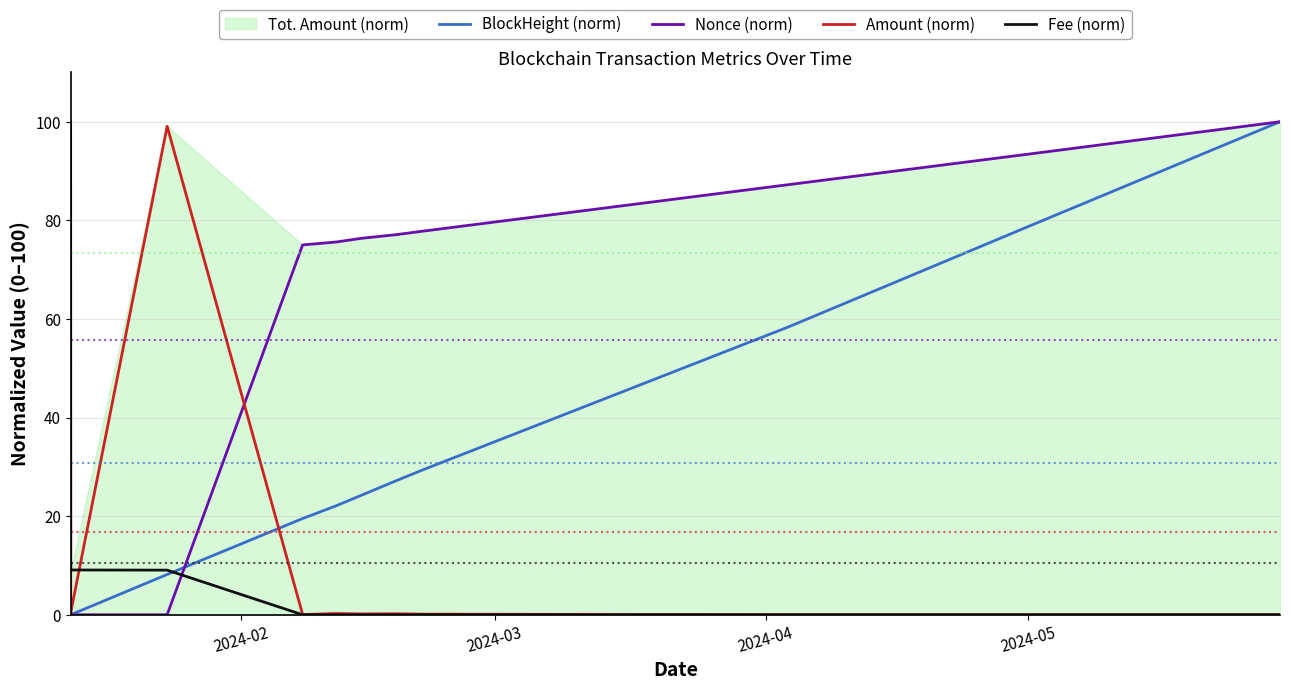

What is the maximum value for Fee (norm)?

100.0